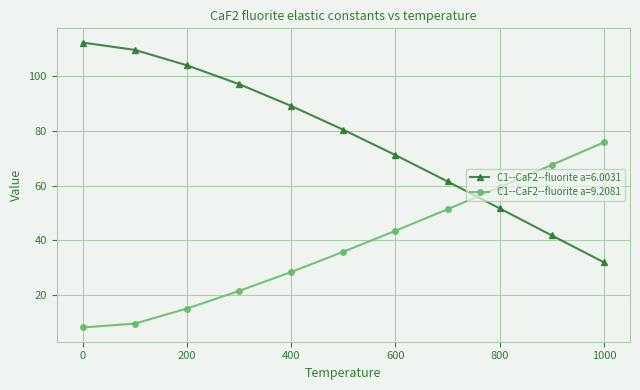

Which series has the widest spread of values?

C1--CaF2--fluorite a=6.0031